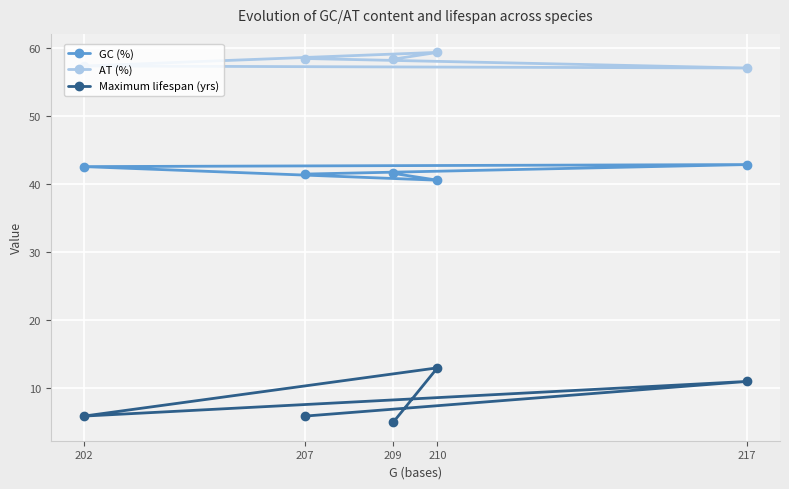

The AT (%) series shows 98.5 at 202. True or false?

False